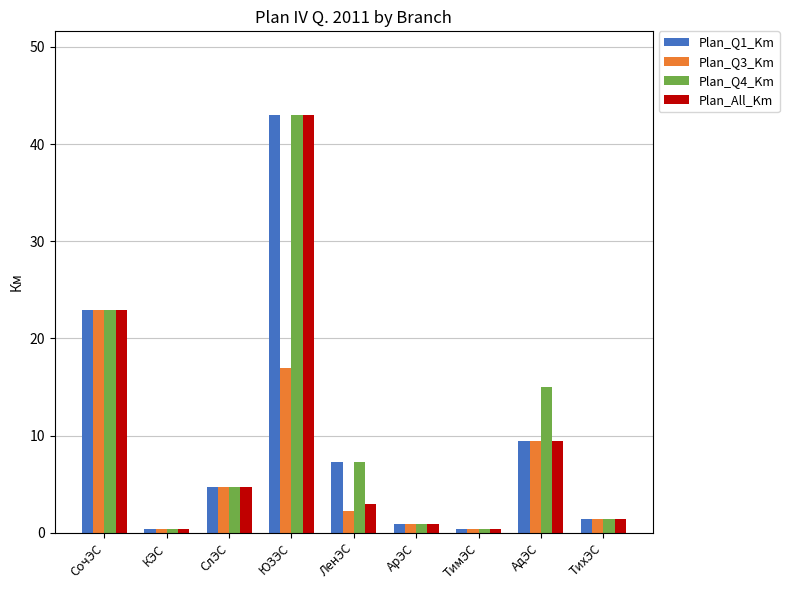

Does the chart contain stacked bars?

No